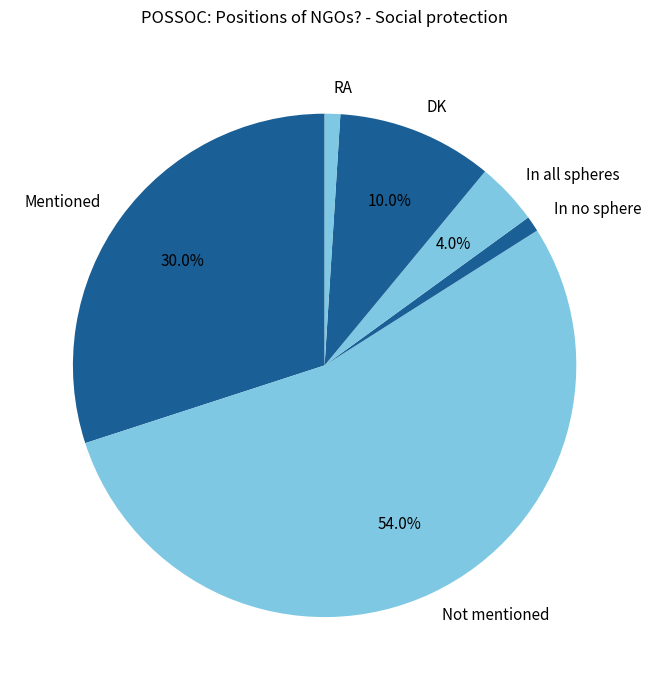

Between RA and In all spheres, which is larger?

In all spheres